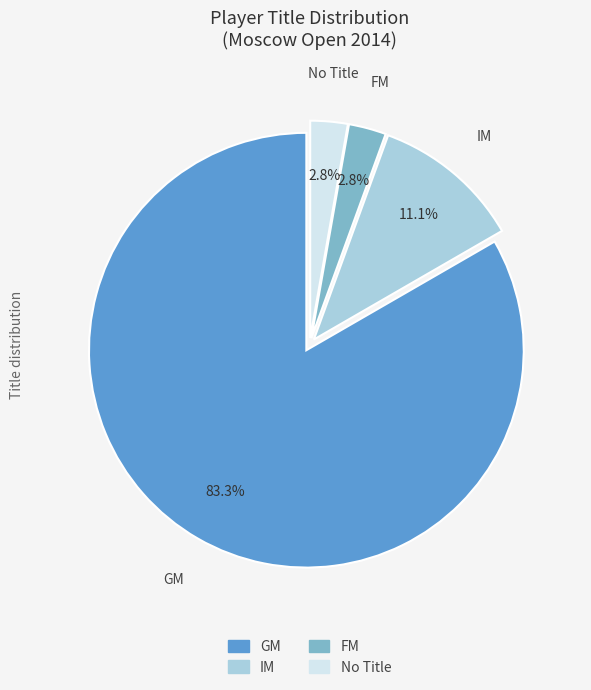

Is there any slice that represents more than half of the pie?

Yes